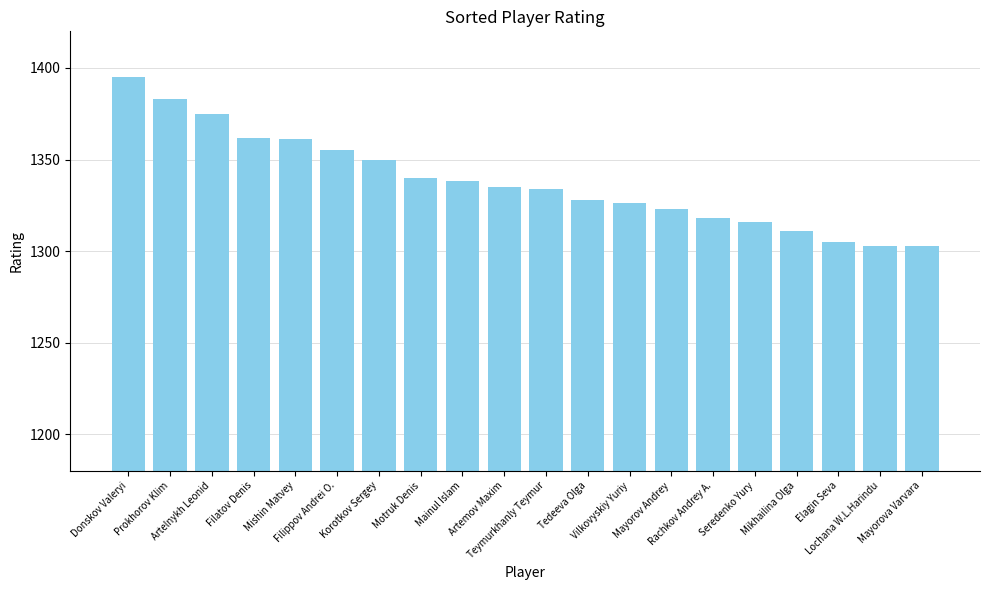

What is the label of the 6th bar from the right?

Rachkov Andrey A.